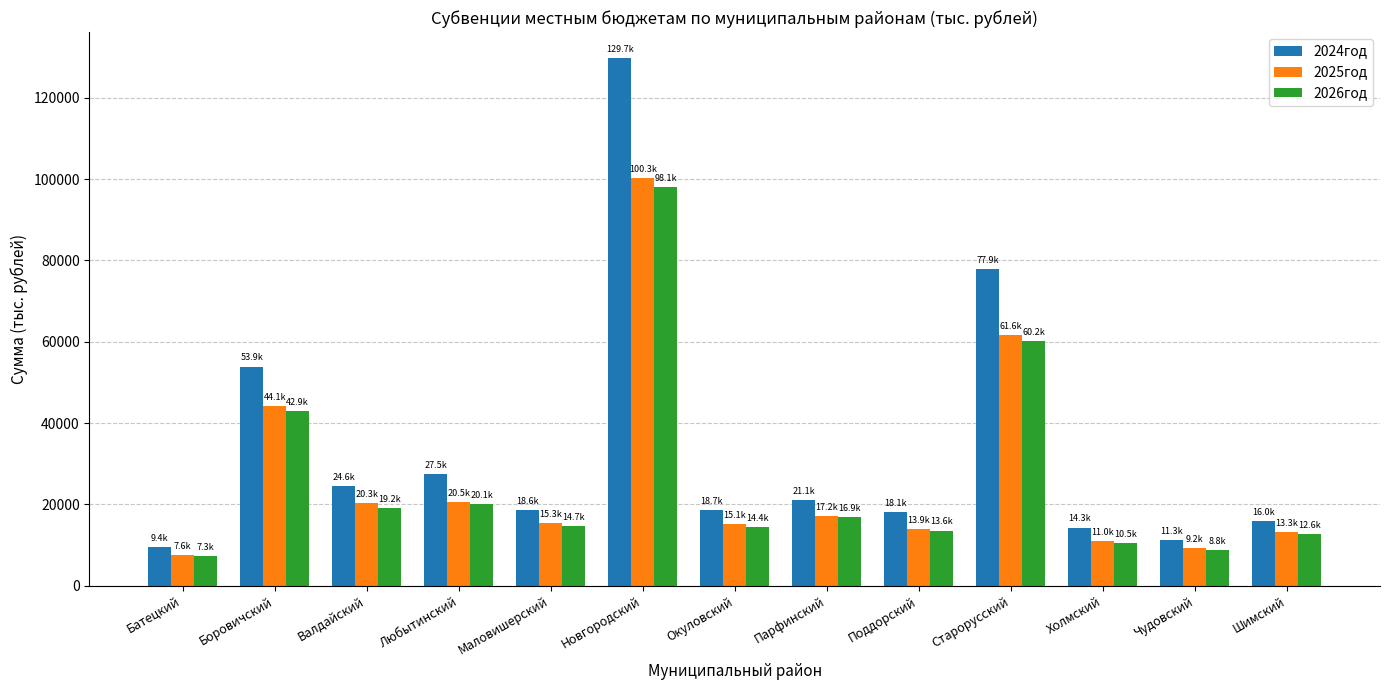

At which label does 2026год first exceed 14672?

Боровичский